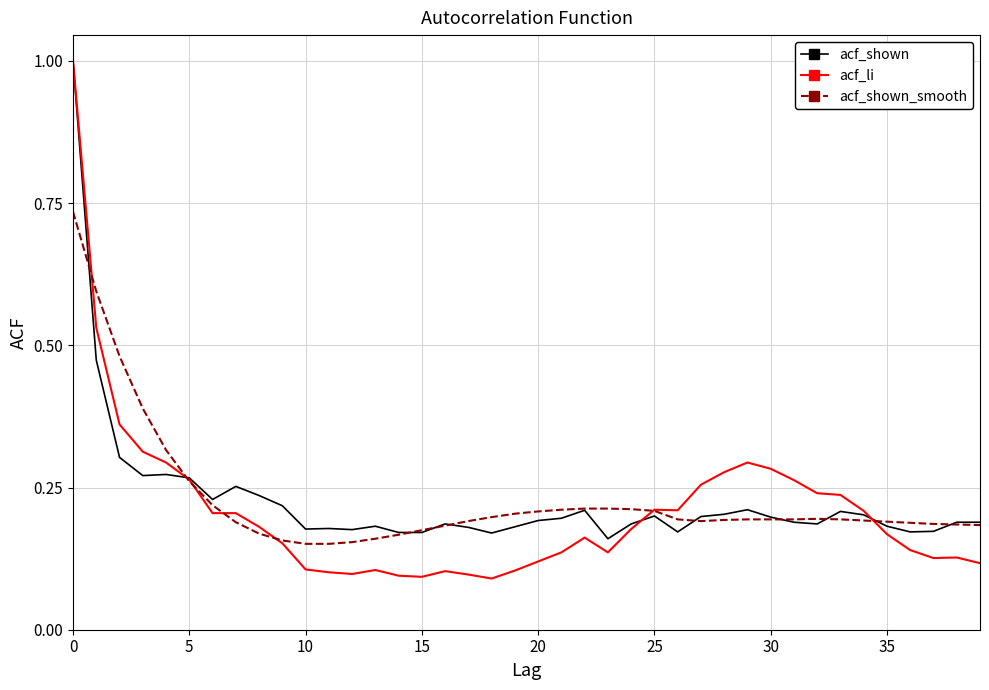

What is the greatest value displayed?

1.0